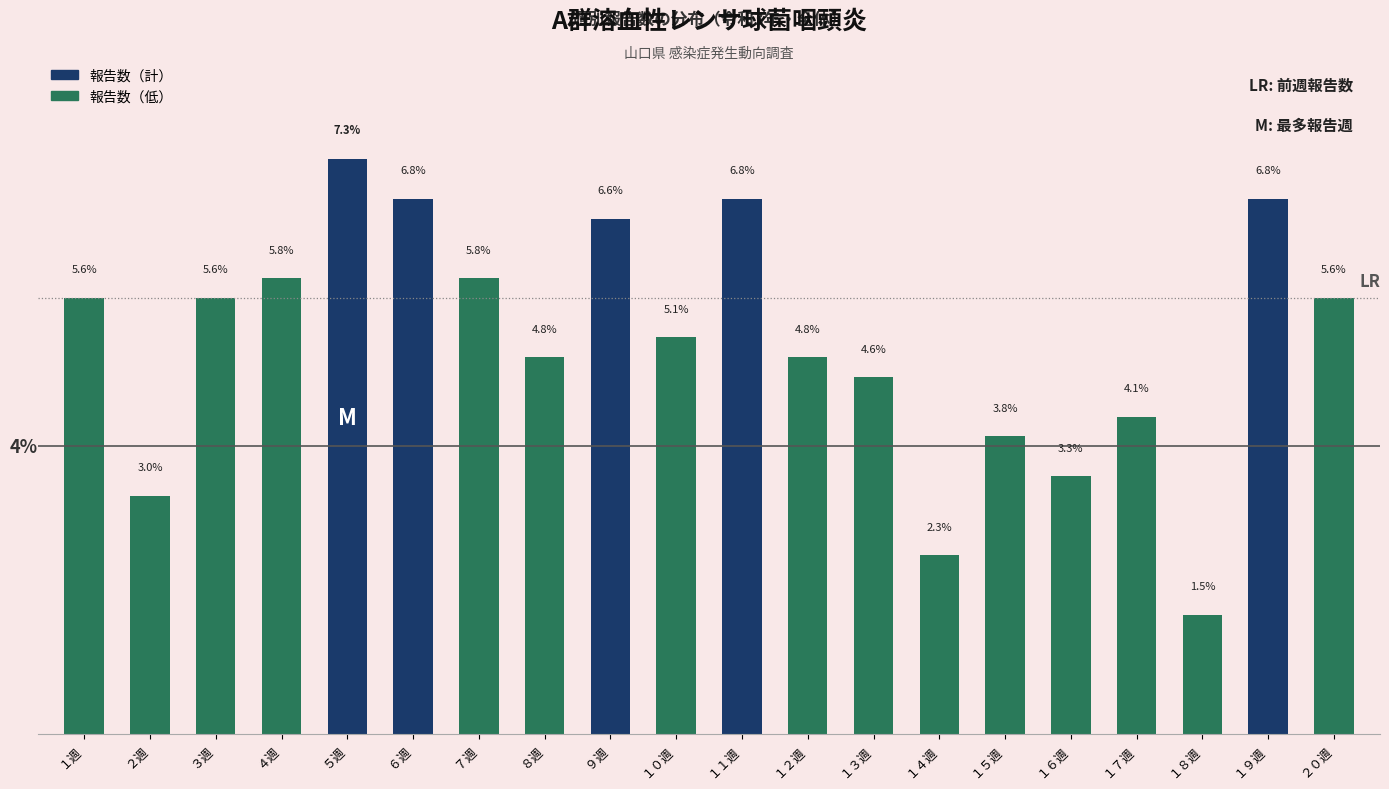

What is the label of the 12th bar from the left?

１２週